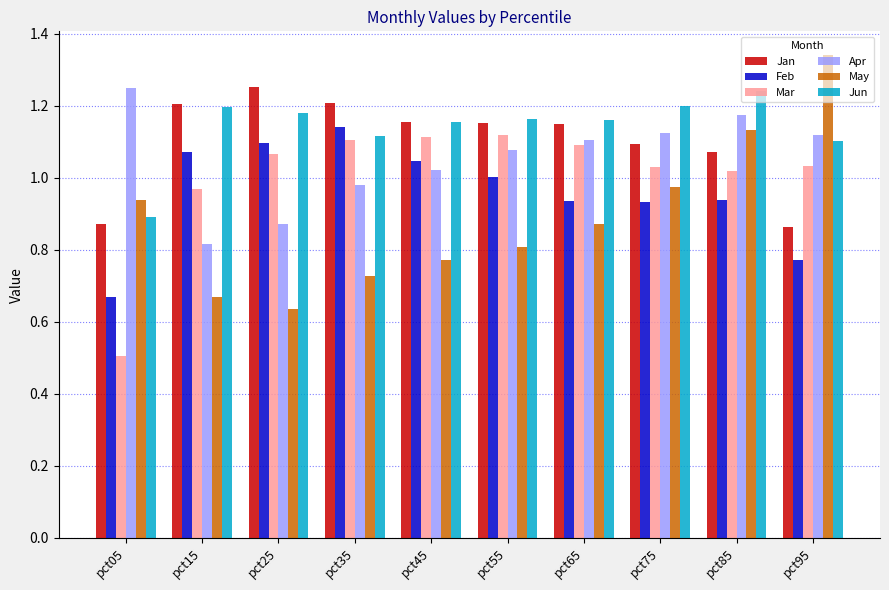

What is the total value across all series at pct85?

6.6